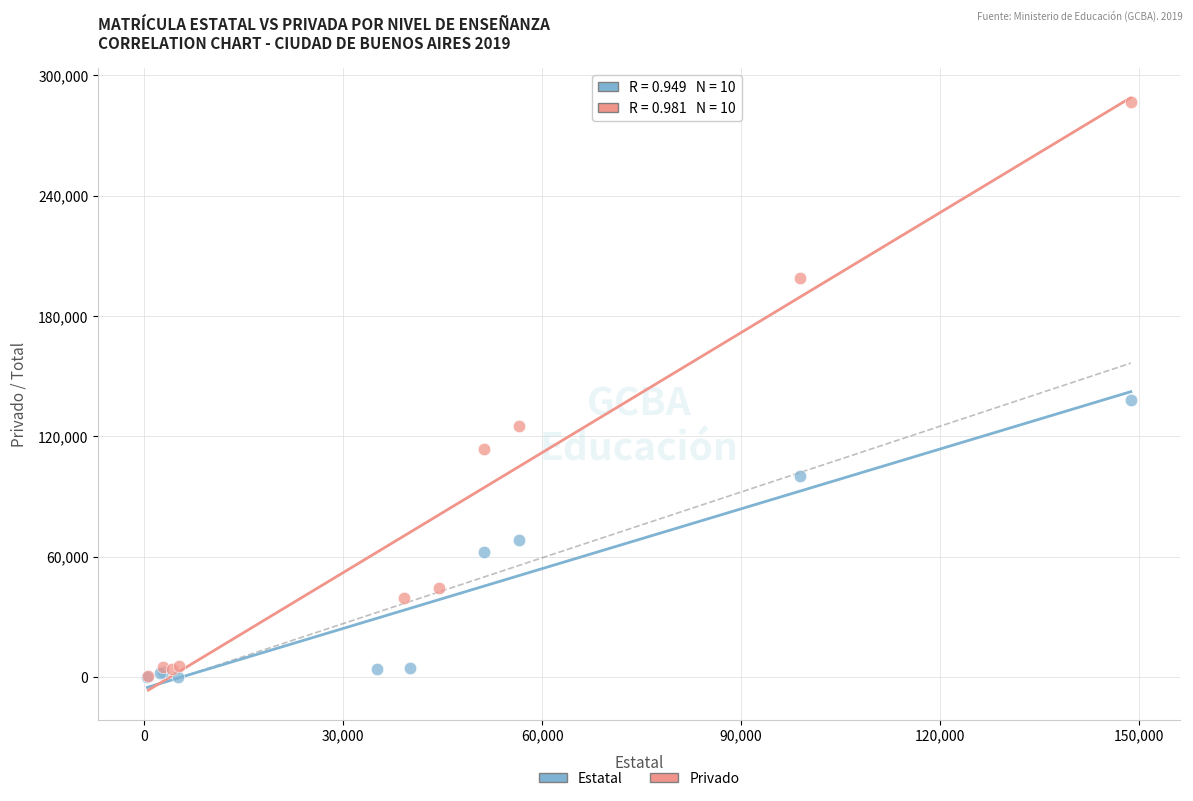

Which series contains the highest Y value?

Privado